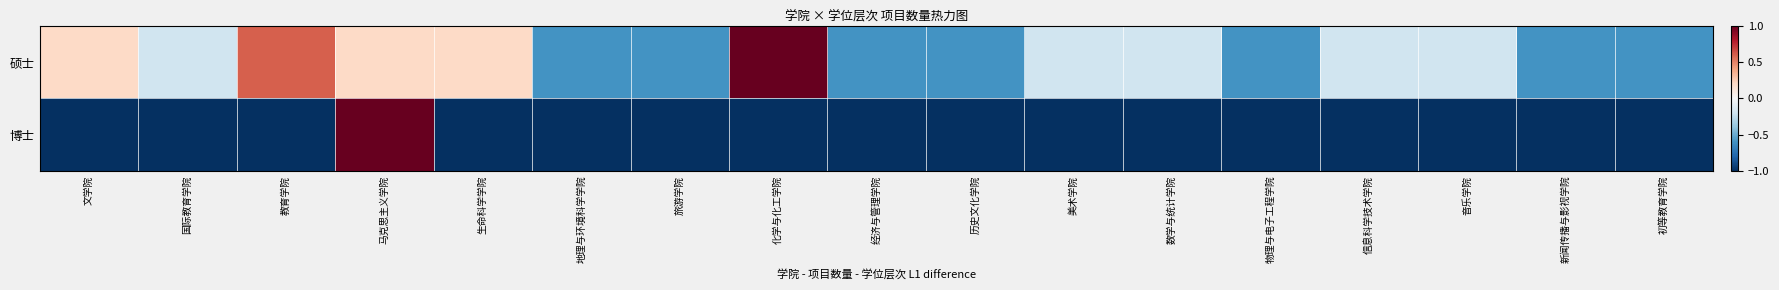

Reading left to right, list all the values displayed in this chart.

硕士: 文学院=0.2	国际教育学院=-0.2	教育学院=0.6	马克思主义学院=0.2	生命科学学院=0.2	地理与环境科学学院=-0.6	旅游学院=-0.6	化学与化工学院=1.0	经济与管理学院=-0.6	历史文化学院=-0.6	美术学院=-0.2	数学与统计学院=-0.2	物理与电子工程学院=-0.6	信息科学技术学院=-0.2	音乐学院=-0.2	新闻传播与影视学院=-0.6	初等教育学院=-0.6
博士: 文学院=-1.0	国际教育学院=-1.0	教育学院=-1.0	马克思主义学院=1.0	生命科学学院=-1.0	地理与环境科学学院=-1.0	旅游学院=-1.0	化学与化工学院=-1.0	经济与管理学院=-1.0	历史文化学院=-1.0	美术学院=-1.0	数学与统计学院=-1.0	物理与电子工程学院=-1.0	信息科学技术学院=-1.0	音乐学院=-1.0	新闻传播与影视学院=-1.0	初等教育学院=-1.0